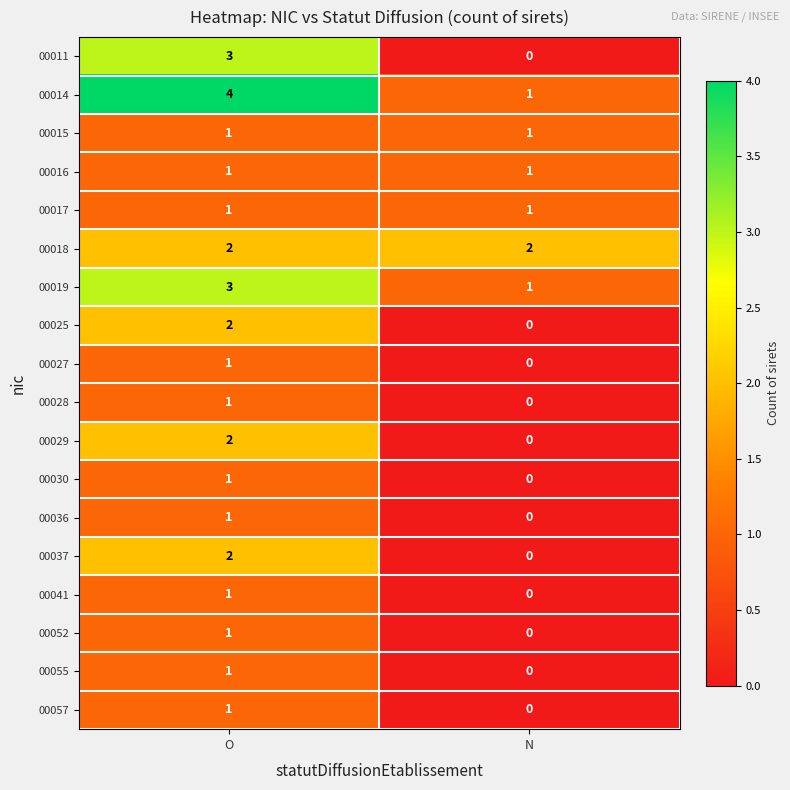

What is the difference between the highest and lowest values at O?

3